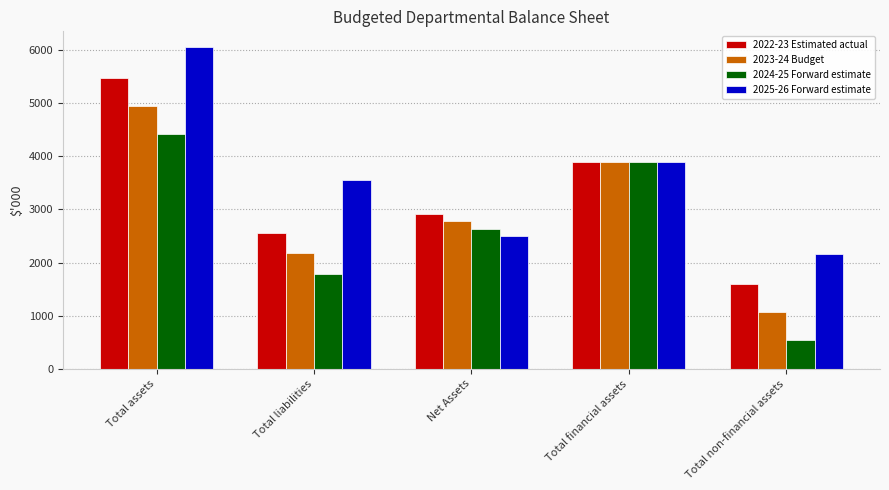

What is the difference between the 2023-24 Budget values at Total non-financial assets and Net Assets?

1718